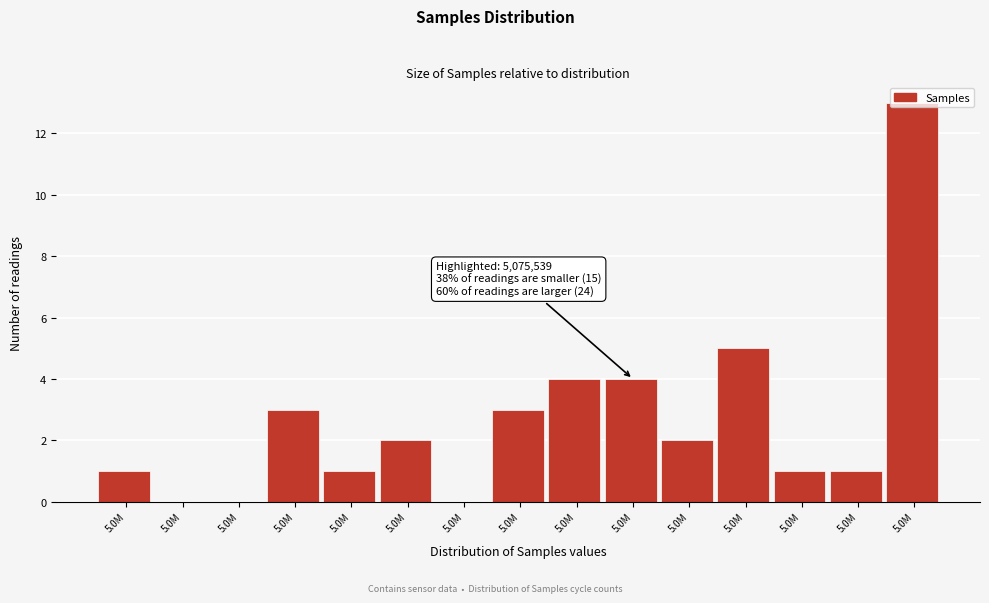

How many distinct data groups are displayed?

1